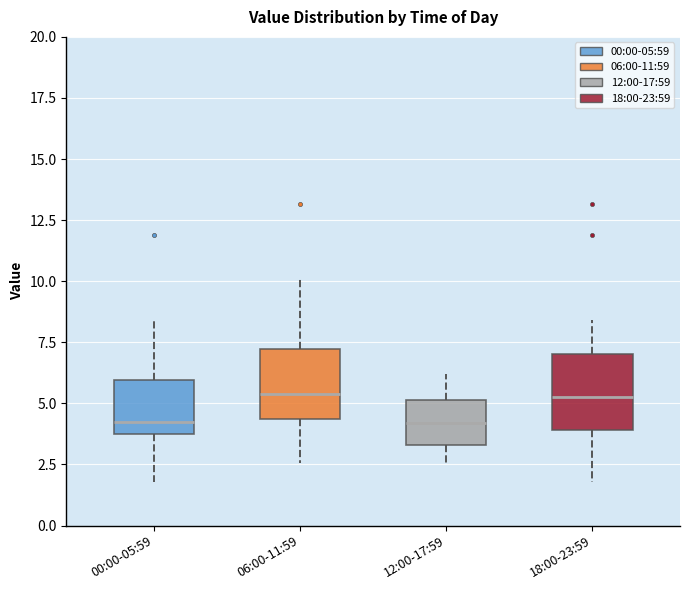

Reading left to right, read every box against the y-axis: the position of its median line, the range the box covers, and the ends of its whiskers. The values are not printed on the chart, so give them approximately, as read against the axis.

00:00-05:59: median 4.0, box 3.5 to 6.0, whiskers 2.0 to 8.5
06:00-11:59: median 5.5, box 4.5 to 7.0, whiskers 2.5 to 10.0
12:00-17:59: median 4.0, box 3.5 to 5.0, whiskers 2.5 to 6.0
18:00-23:59: median 5.5, box 4.0 to 7.0, whiskers 2.0 to 8.5